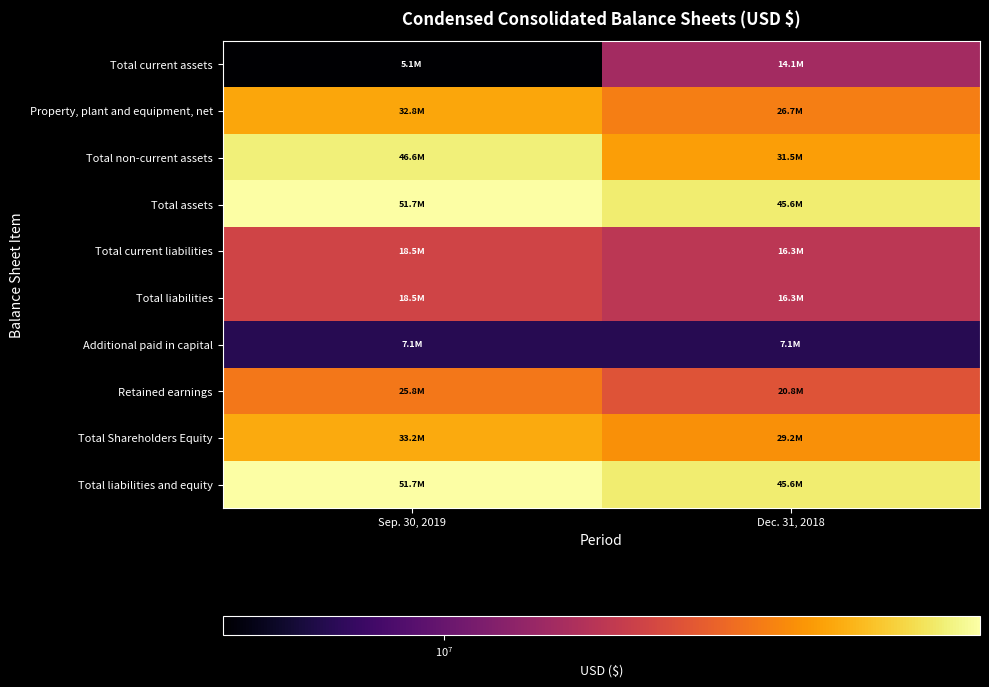

Which category has the highest value across all series?

Sep. 30, 2019